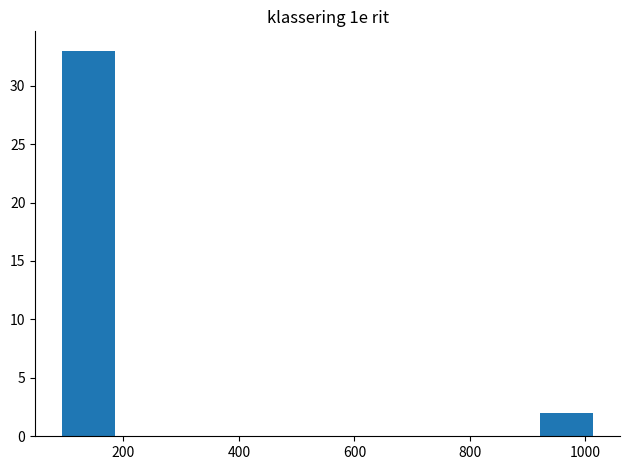

Over which range of the x-axis is the bar tallest?

100 to 180